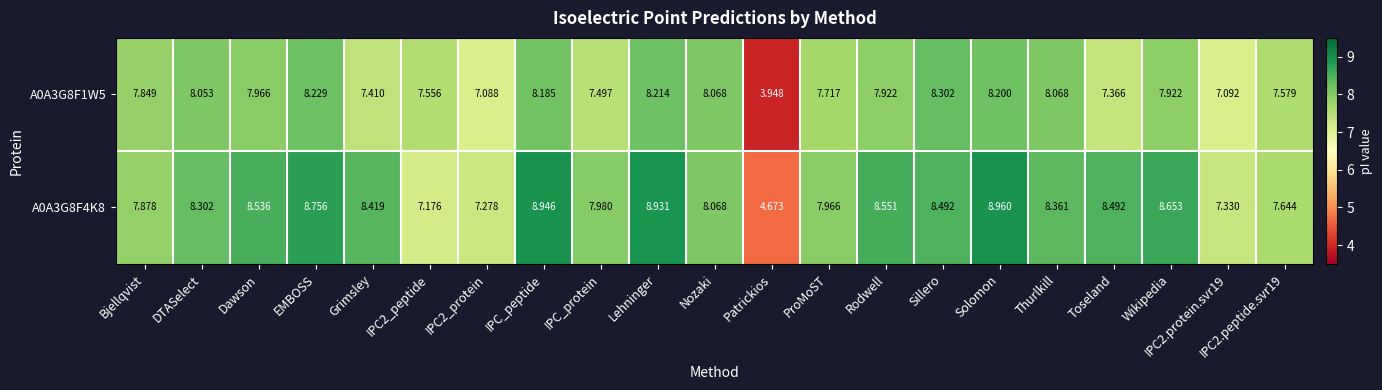

List the series in order of their overall mean, lowest first.

A0A3G8F1W5, A0A3G8F4K8